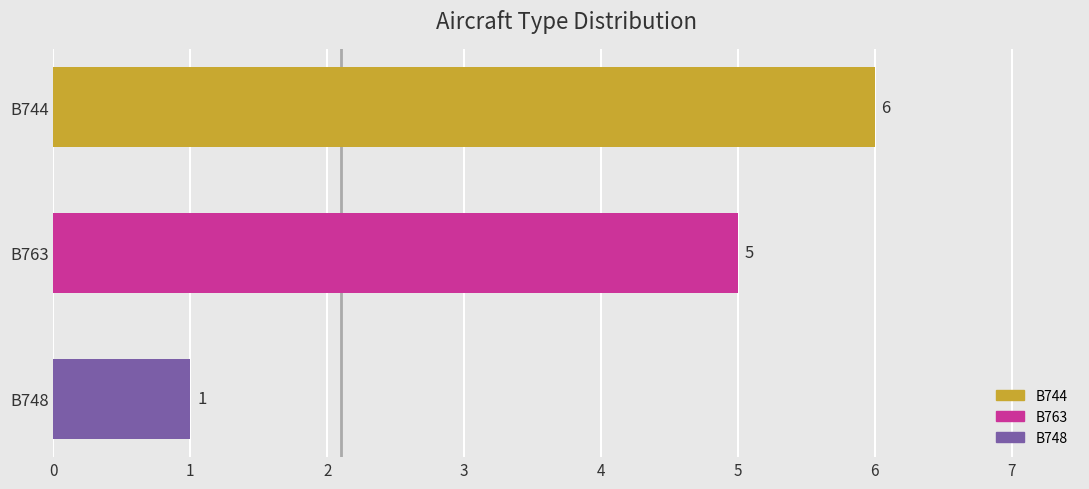

What is the sum of all values?

12